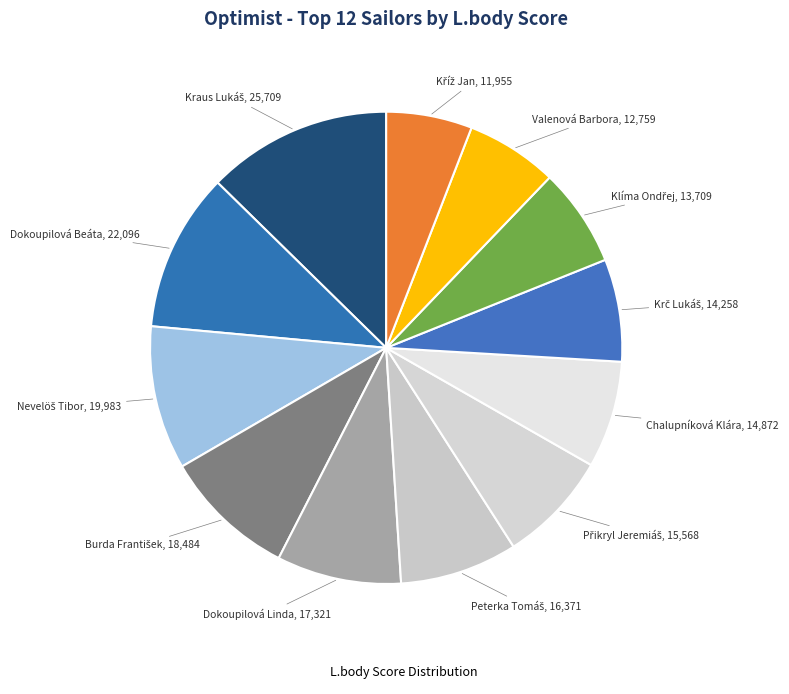

How many segments does this pie chart have?

12